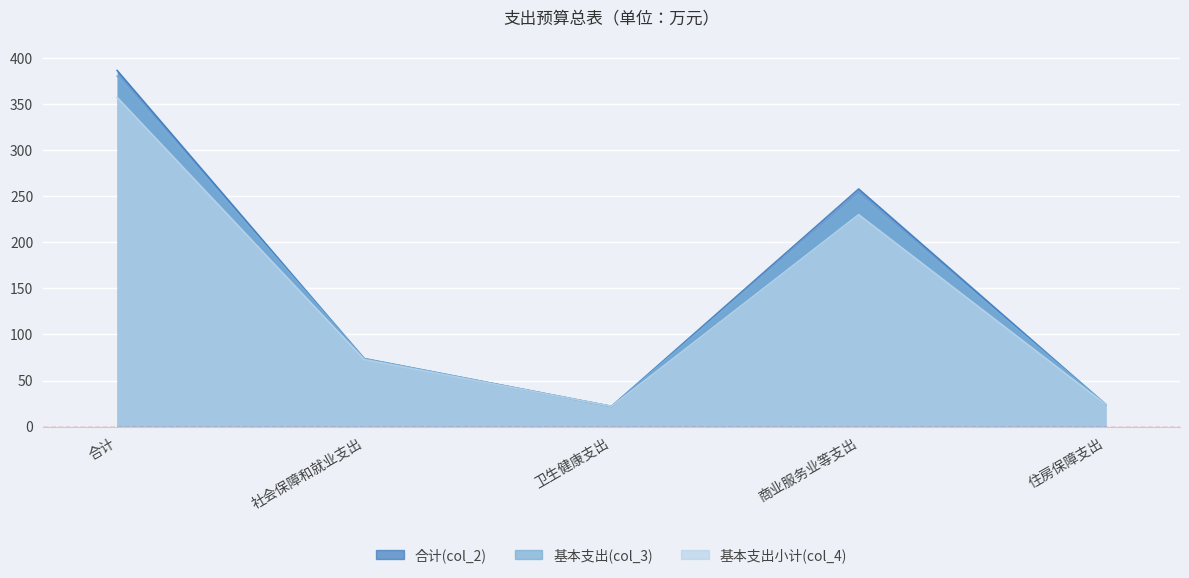

What are all the series names shown in the legend?

合计(col_2), 基本支出(col_3), 基本支出小计(col_4)